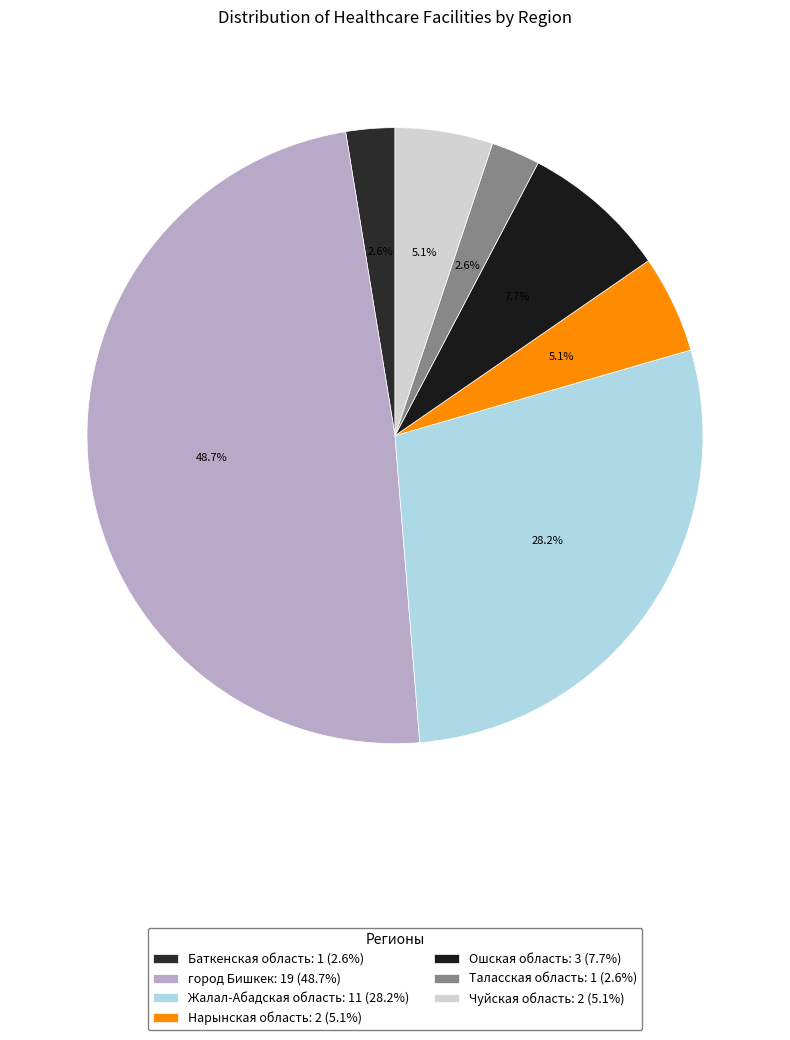

Does город Бишкек account for over 50% of the chart?

No